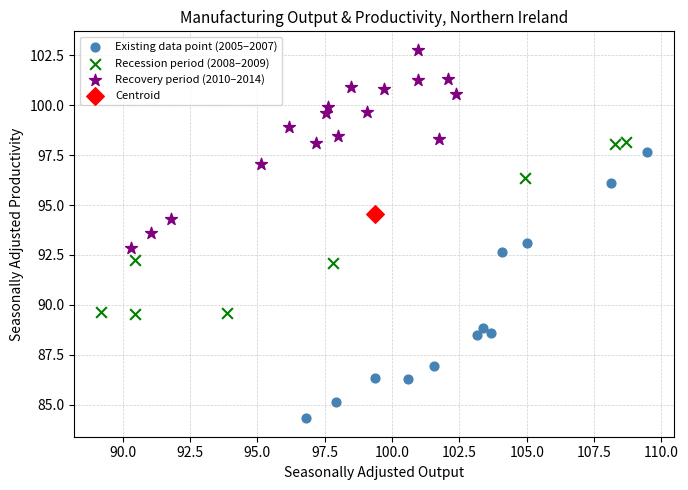

Which series reaches the maximum Y coordinate?

Recovery period (2010–2014)